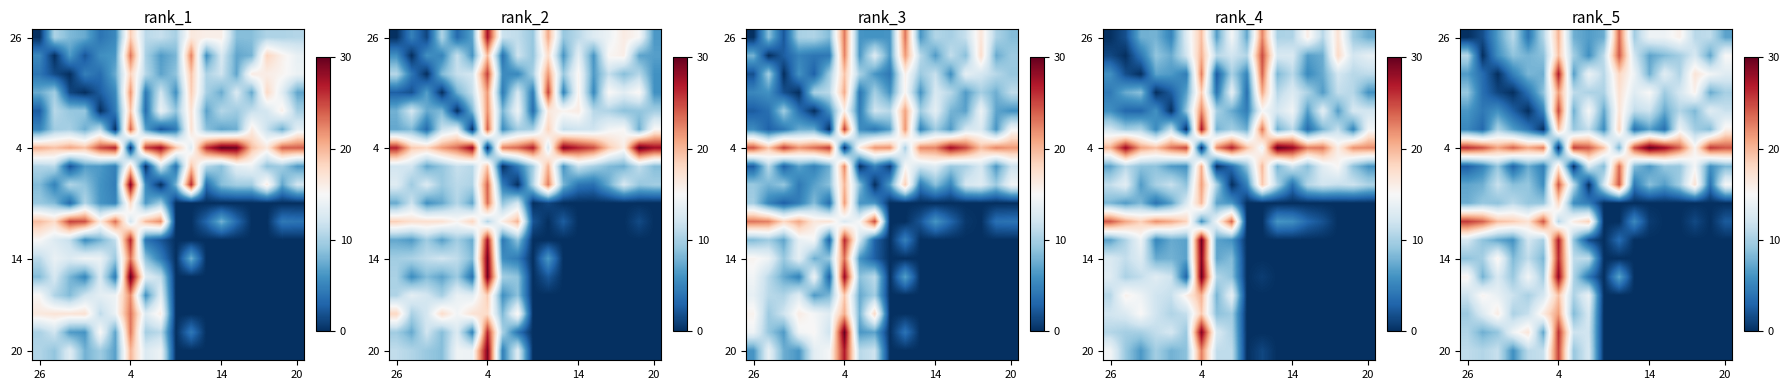

At which category is the sum across all series the highest?

4